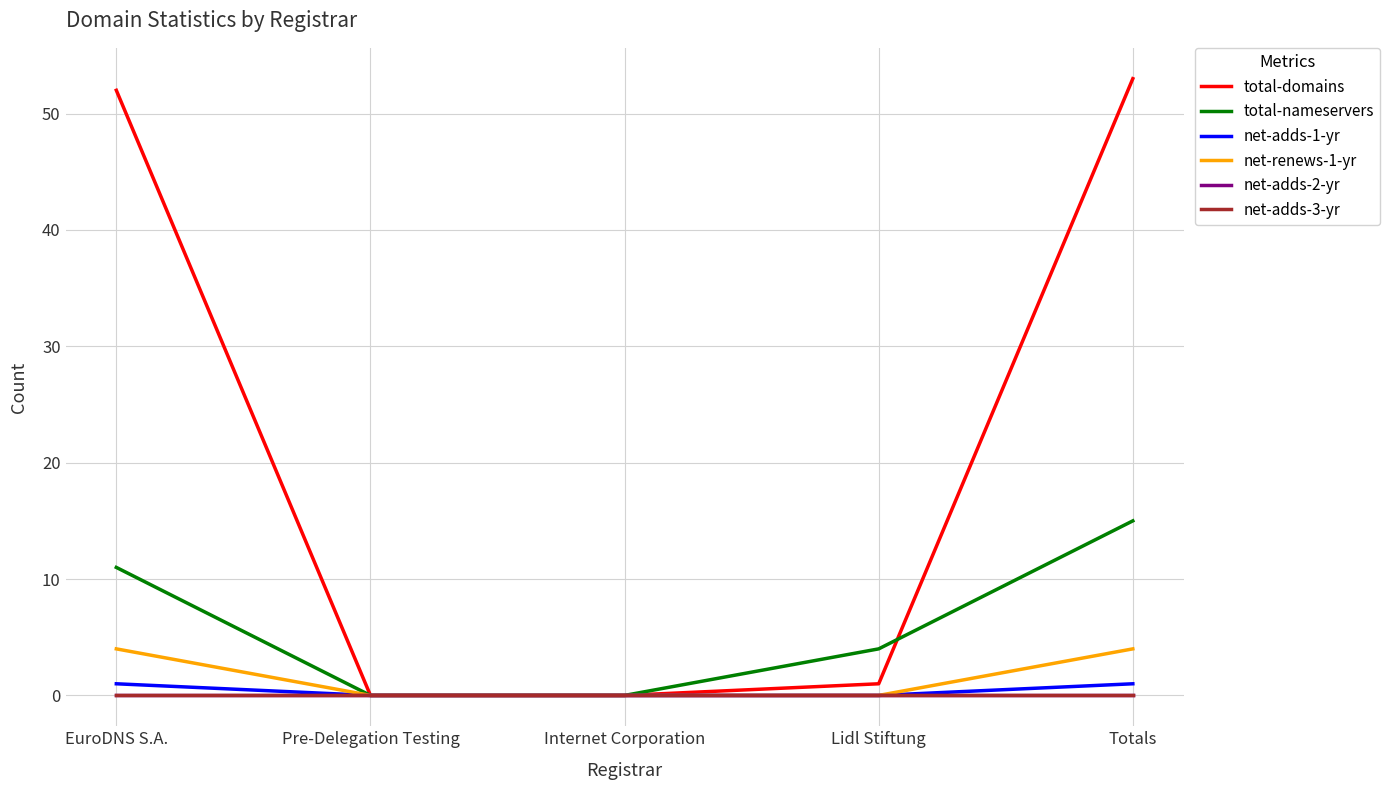

Is this an area chart (filled region under the line)?

No